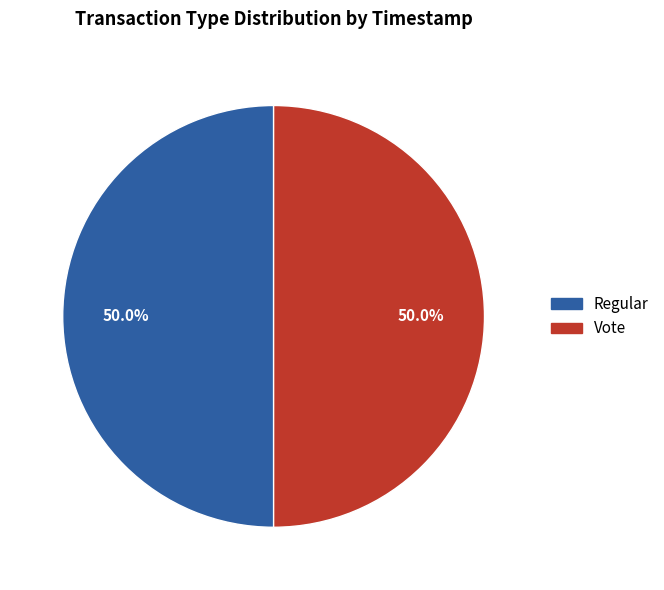

True or false: Regular accounts for 42% of the total.

False